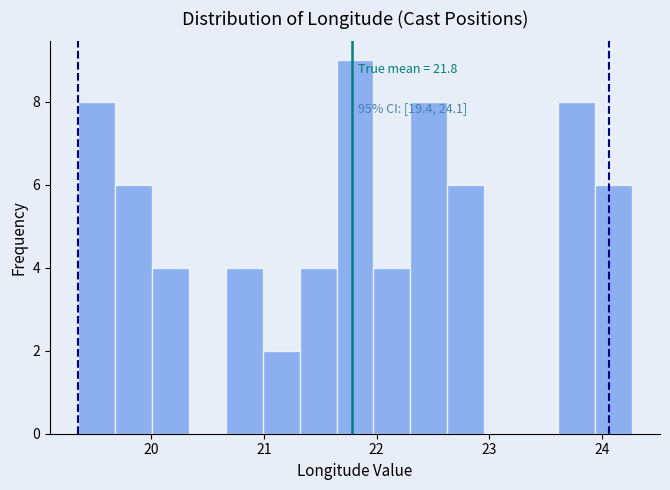

Around what value on the x-axis is the tallest bar? Give the approximate position of its centre, as read against the axis.

21.8